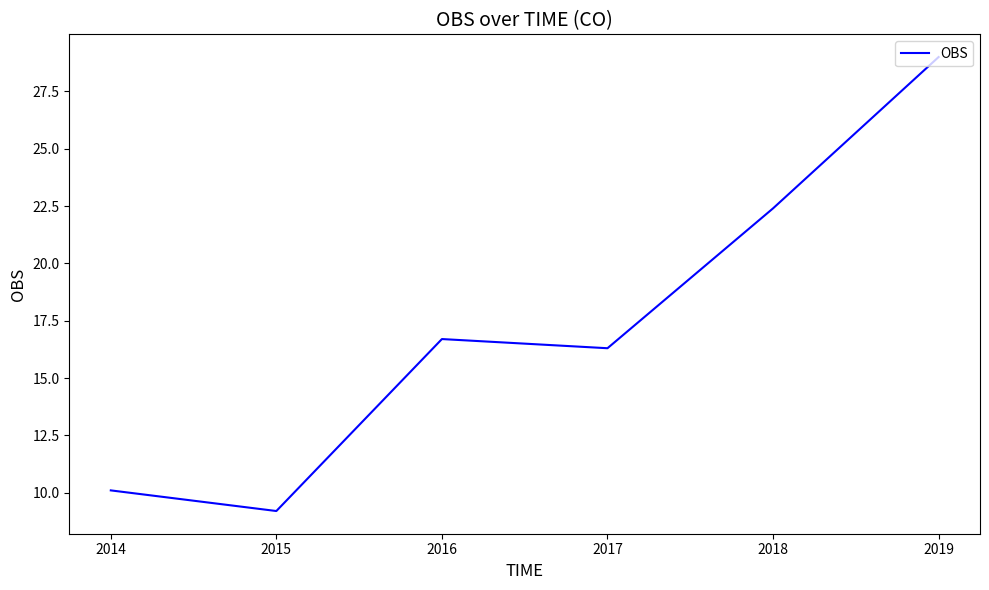

At which category does the chart reach its minimum across all series?

2015